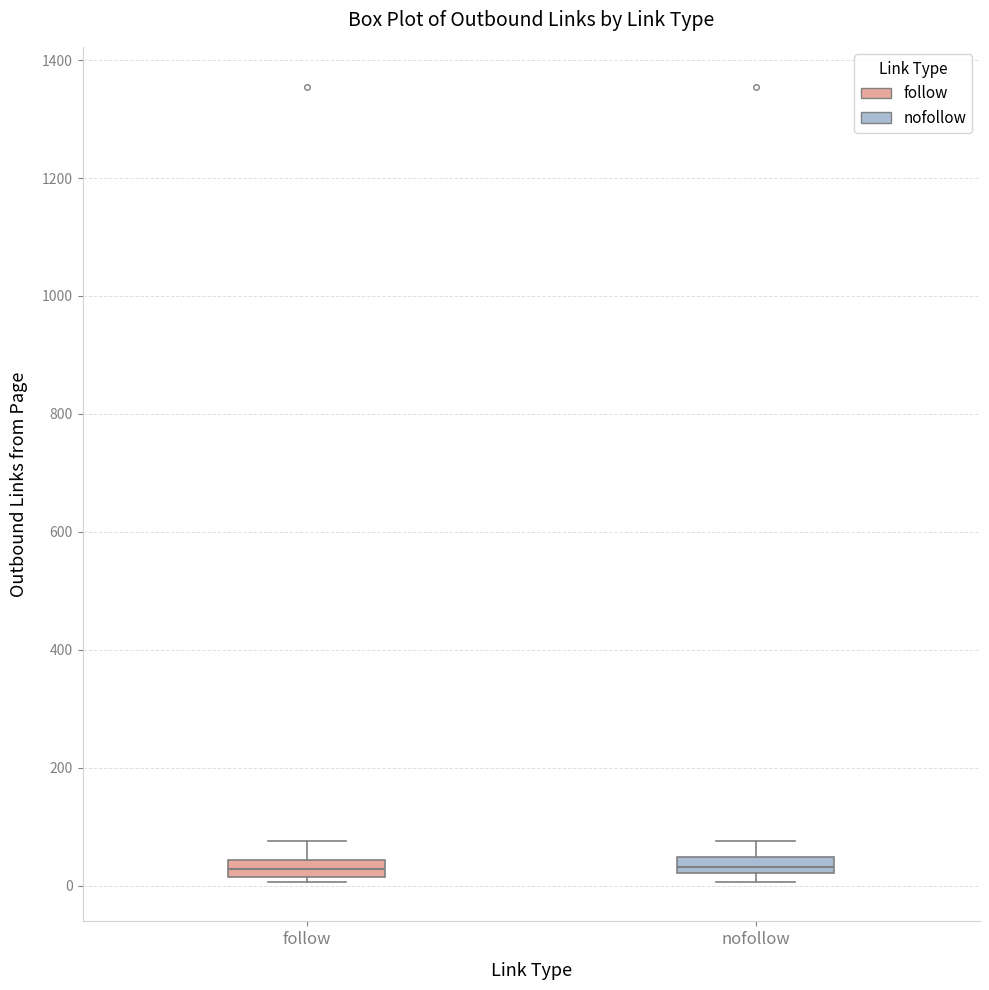

Where is the lower edge of the box for nofollow on the y-axis? The values are not printed on the chart, so give them approximately, as read against the axis.

20